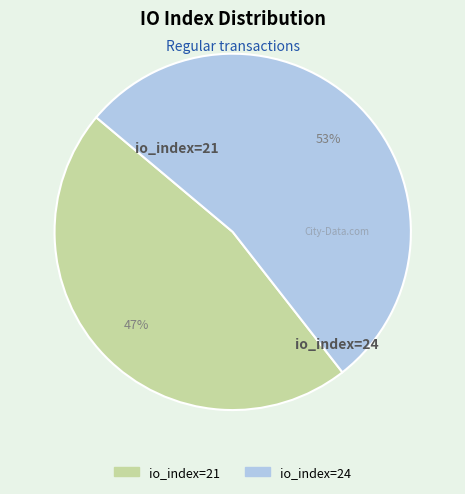

To the nearest percent, what is the combined percentage of io_index=24 and io_index=21?

100%